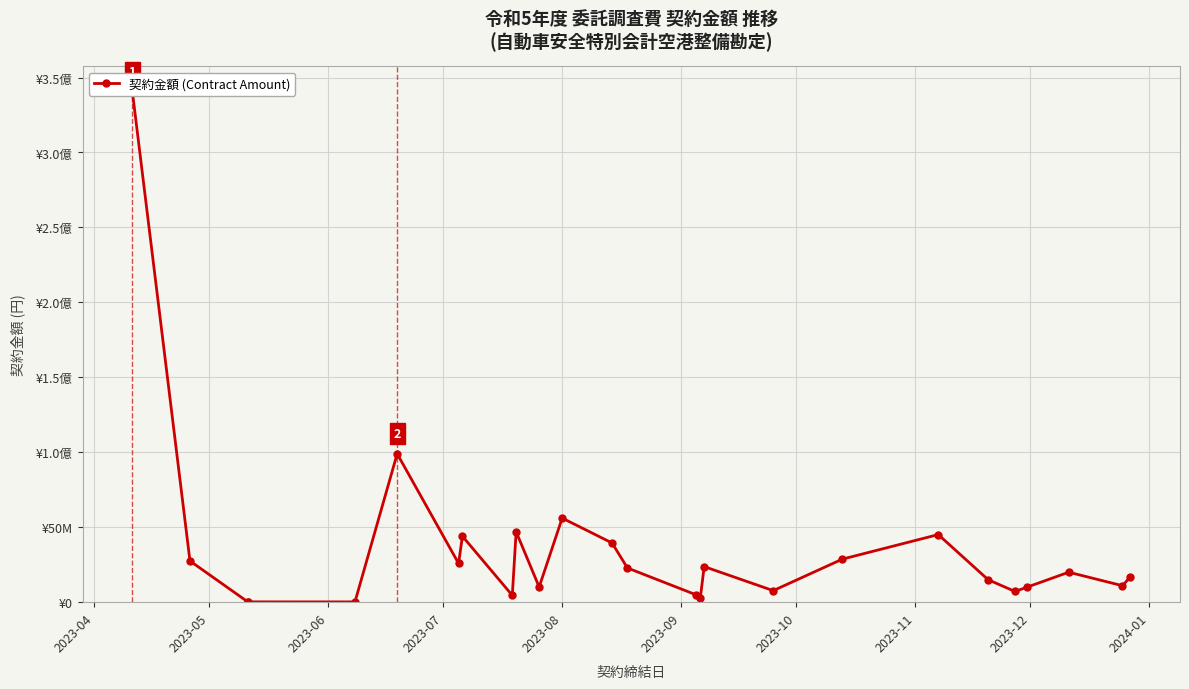

What is the minimum value shown in the chart?

200000